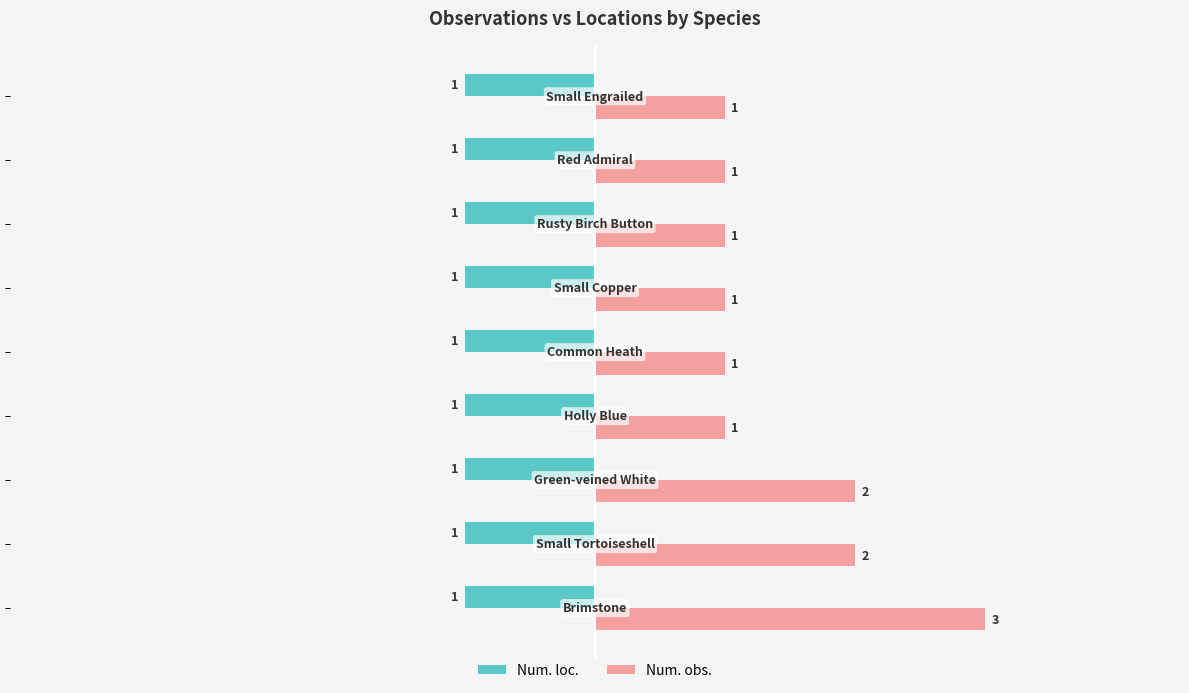

Which series has the widest spread of values?

Num. obs.